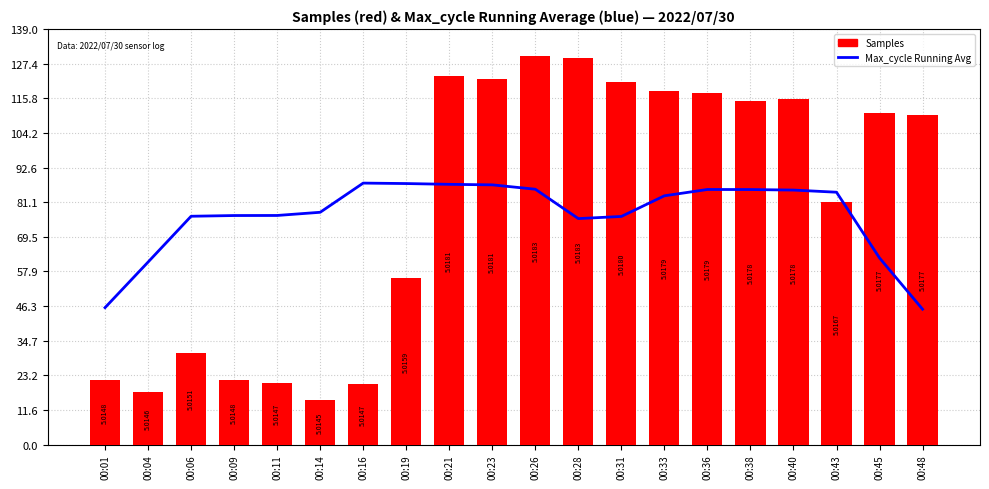

Reading right to left, extract all data points from this chart.

Max_cycle Running Avg: 45.3	62.4	84.4	85.1	85.3	85.3	83.2	76.3	75.6	85.4	86.9	87.0	87.3	87.4	77.7	76.6	76.6	76.4	61.0	45.8
Samples: 110.2	110.8	81.1	115.4	114.9	117.5	118.2	121.3	129.4	130.0	122.2	123.1	55.6	20.3	15.0	20.6	21.6	30.7	17.4	21.6